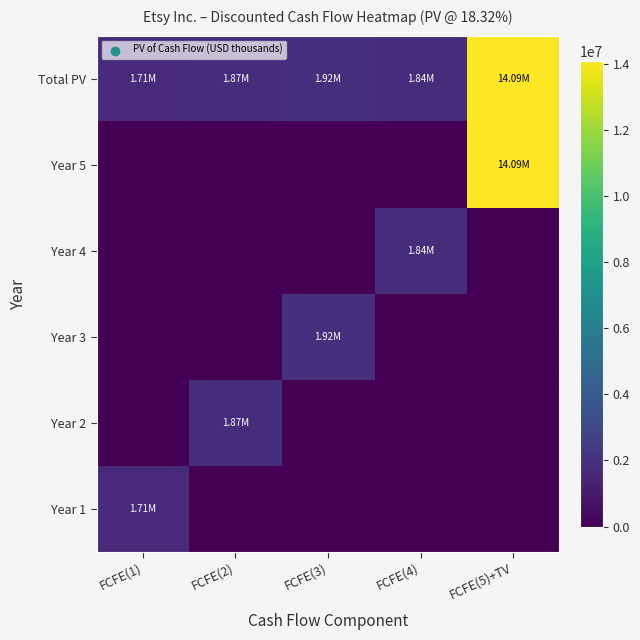

What is the maximum value shown in the chart?

14090835